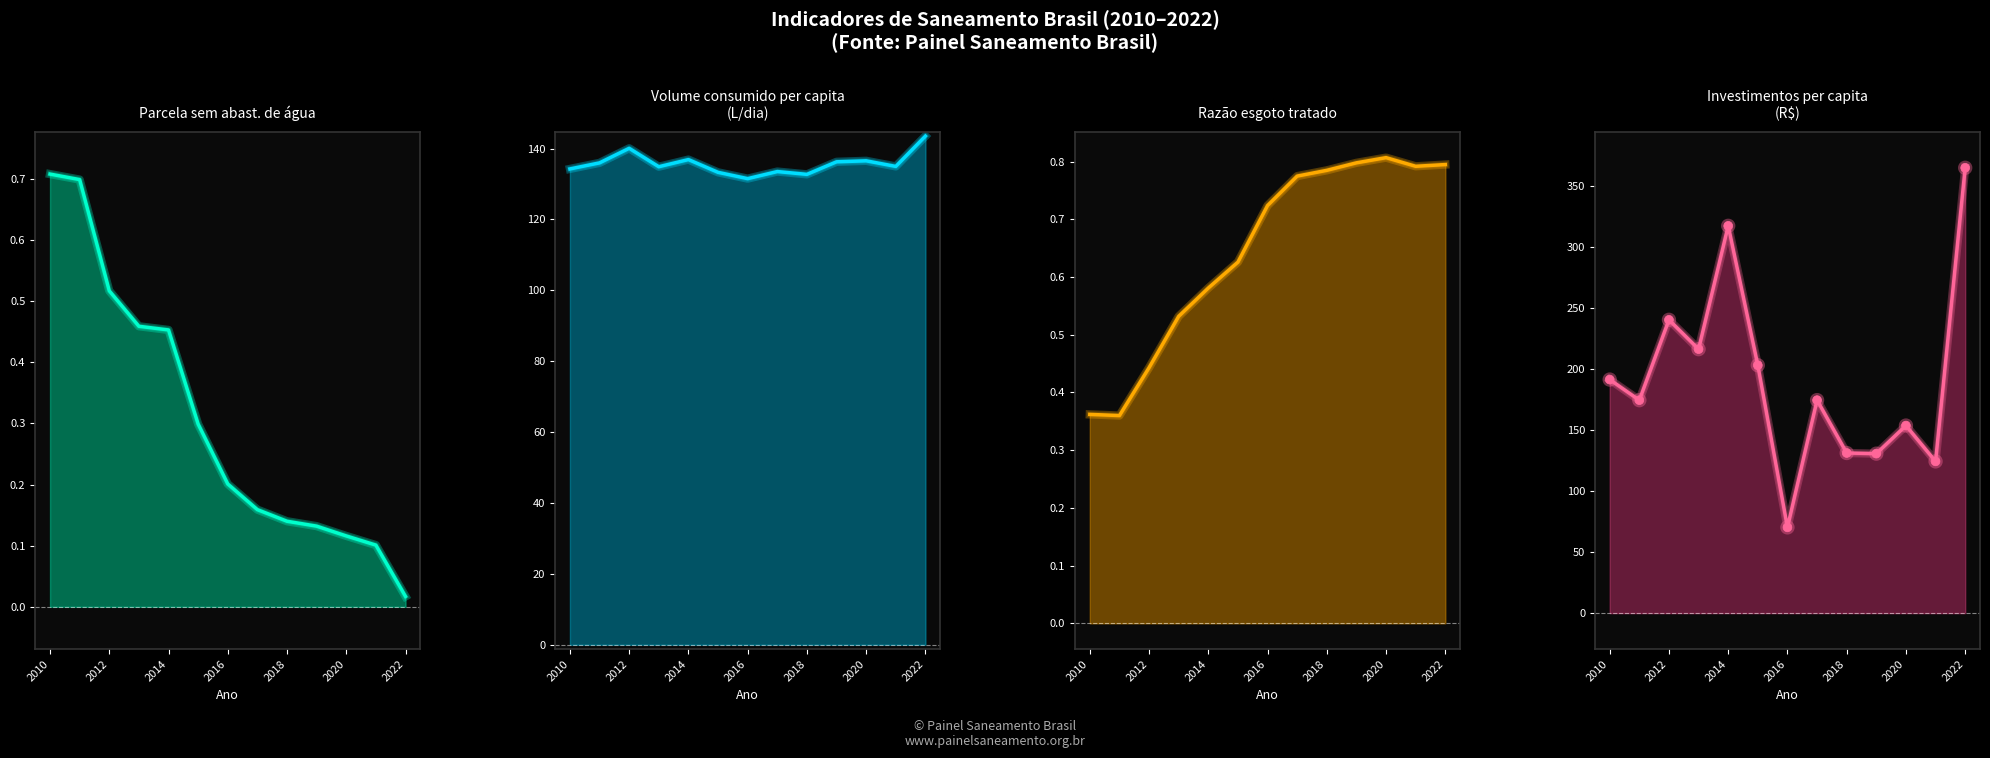

Which series contains the highest Y value?

Investimentos per capita (R$)